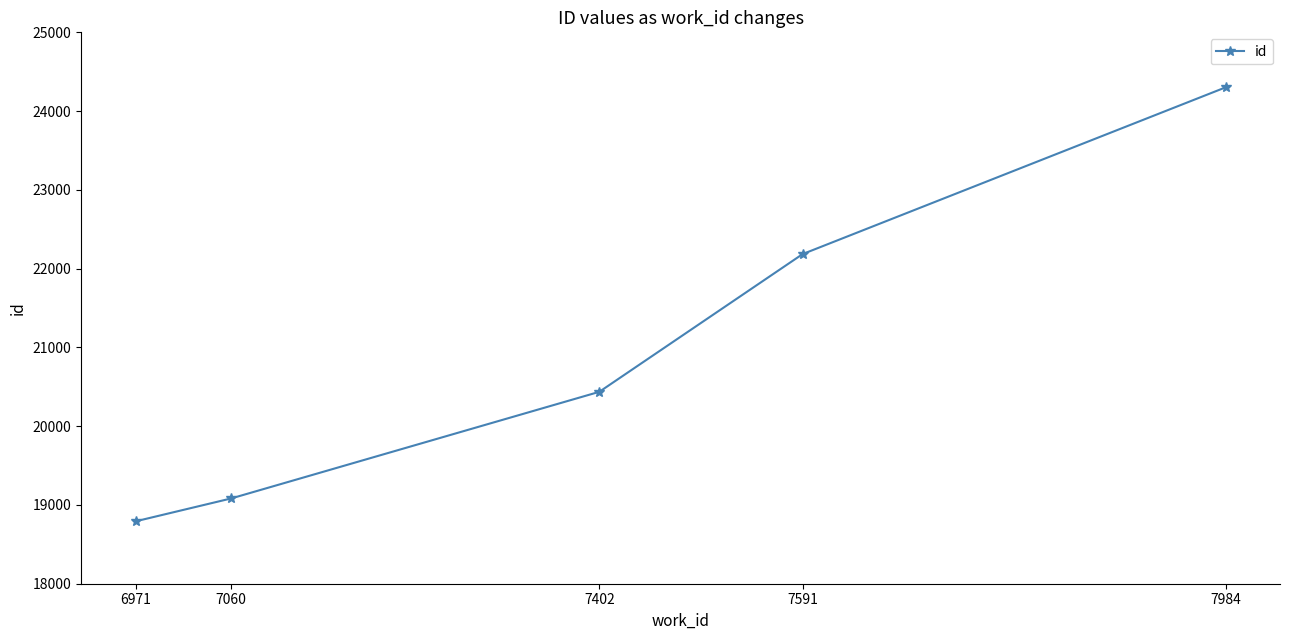

Reading right to left, list all the values displayed in this chart.

7984=24301	7591=22185	7402=20436	7060=19083	6971=18792